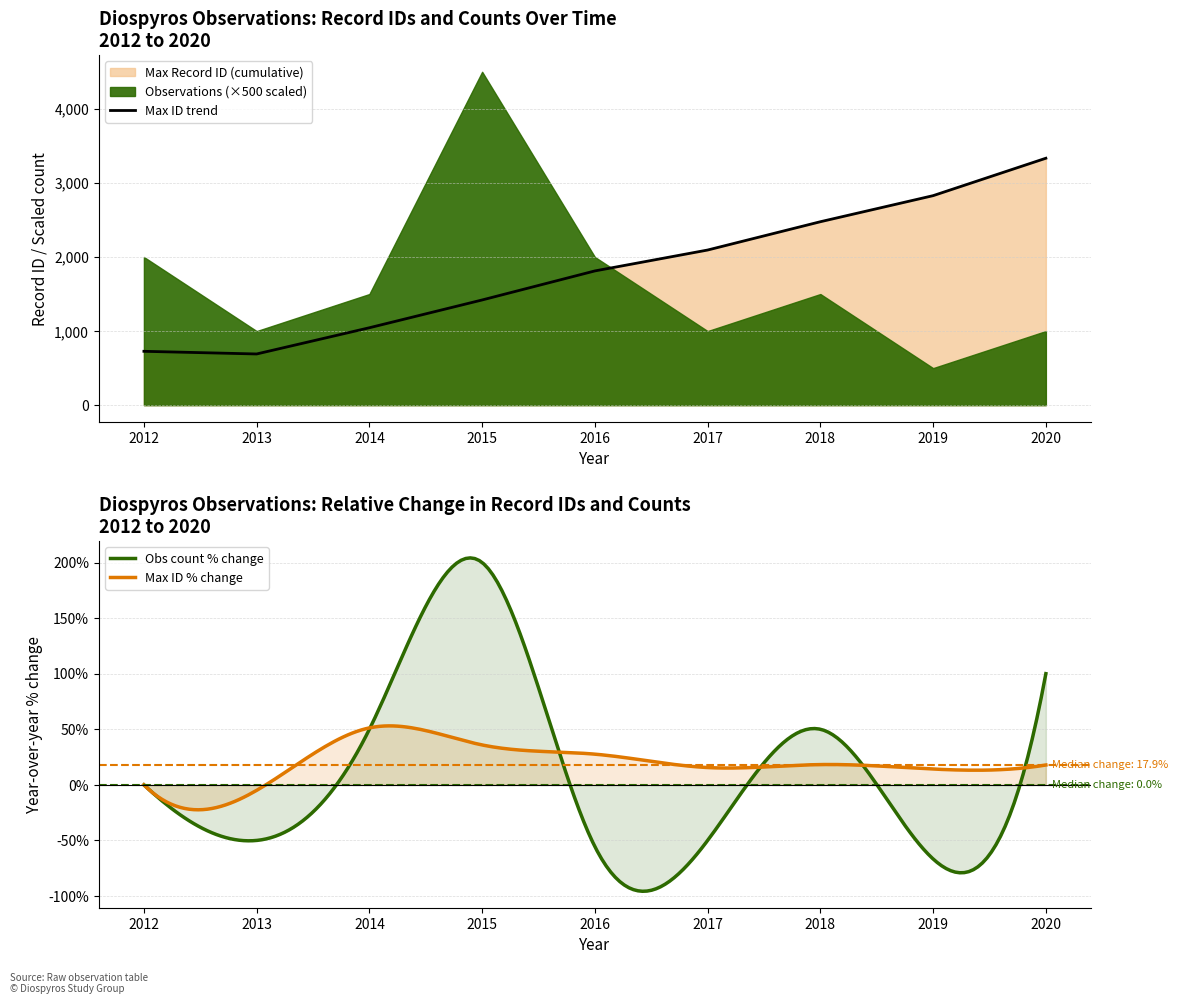

True or false: Cumulative count has a value of 2094 at 2017-07-22.

True